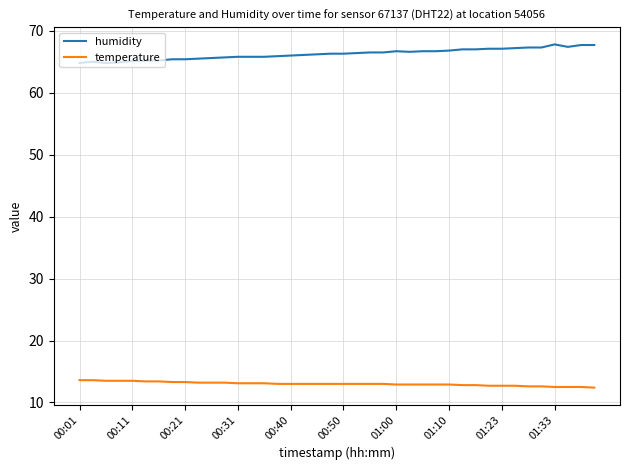

Which series has the largest total across all categories?

humidity